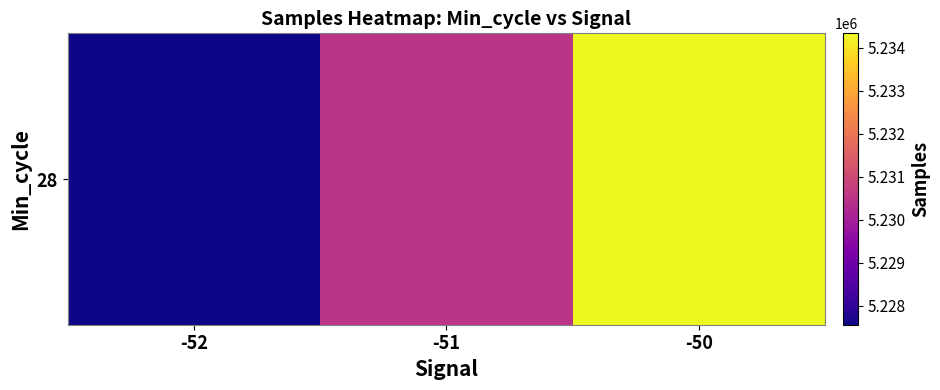

Approximately how many times larger is the value at -52 compared to -51?

1.0